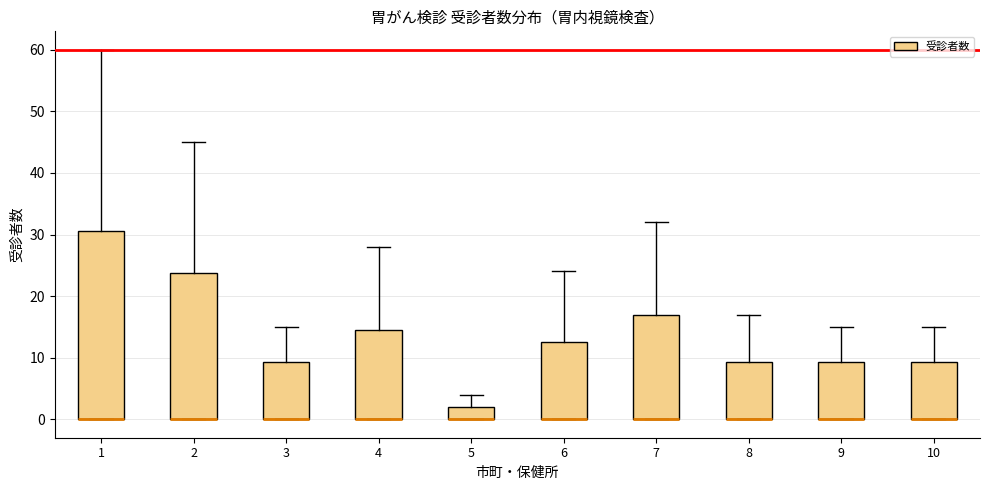

Reading left to right, read every box against the y-axis: the position of its median line, the range the box covers, and the ends of its whiskers. The values are not printed on the chart, so give them approximately, as read against the axis.

1: median 0 (drawn on the box's lower edge), box 0 to 31, whiskers 0 to 60
2: median 0 (drawn on the box's lower edge), box 0 to 24, whiskers 0 to 45
3: median 0 (drawn on the box's lower edge), box 0 to 9, whiskers 0 to 15
4: median 0 (drawn on the box's lower edge), box 0 to 15, whiskers 0 to 28
5: median 0 (drawn on the box's lower edge), box 0 to 2, whiskers 0 to 4
6: median 0 (drawn on the box's lower edge), box 0 to 13, whiskers 0 to 24
7: median 0 (drawn on the box's lower edge), box 0 to 17, whiskers 0 to 32
8: median 0 (drawn on the box's lower edge), box 0 to 9, whiskers 0 to 17
9: median 0 (drawn on the box's lower edge), box 0 to 9, whiskers 0 to 15
10: median 0 (drawn on the box's lower edge), box 0 to 9, whiskers 0 to 15